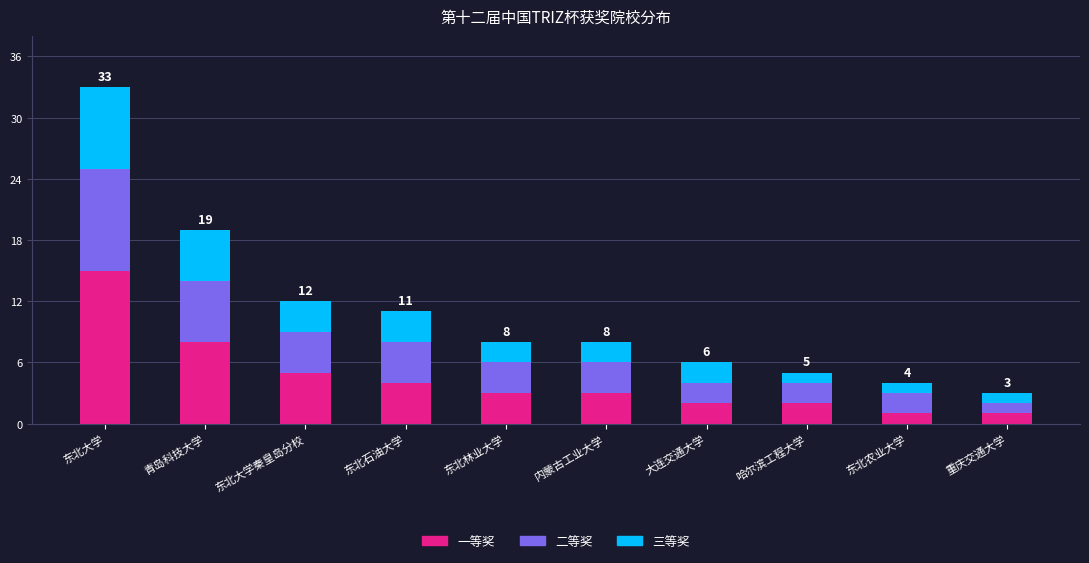

At which category is the sum across all series the highest?

东北大学